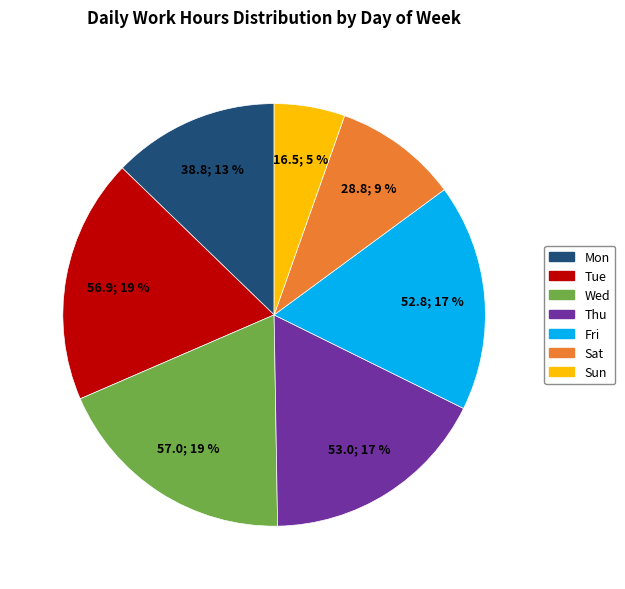

To the nearest percent, what is the average slice percentage?

14%